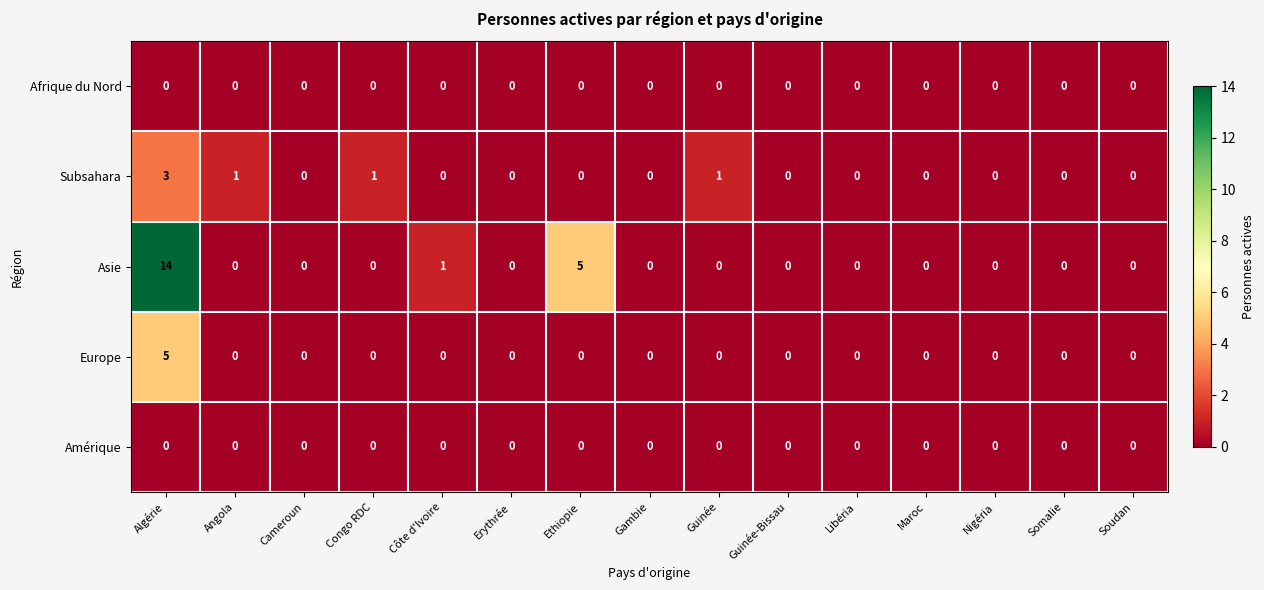

How many categories are shown in the chart?

15